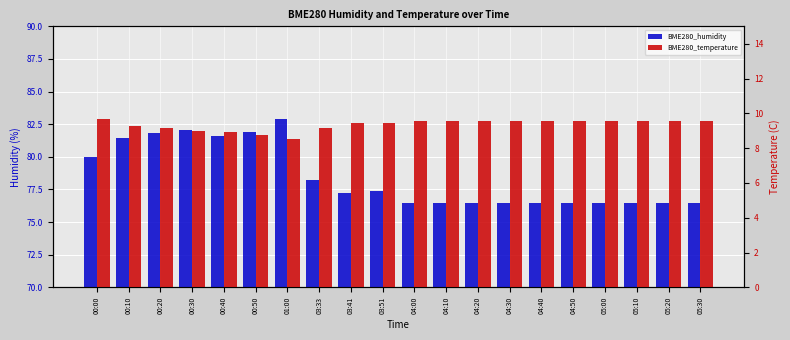

Count the number of categories in the chart.

20